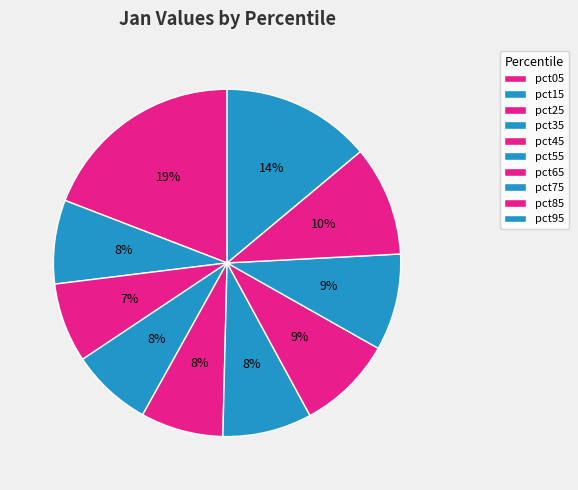

To the nearest percent, what portion does pct75 represent?

9%